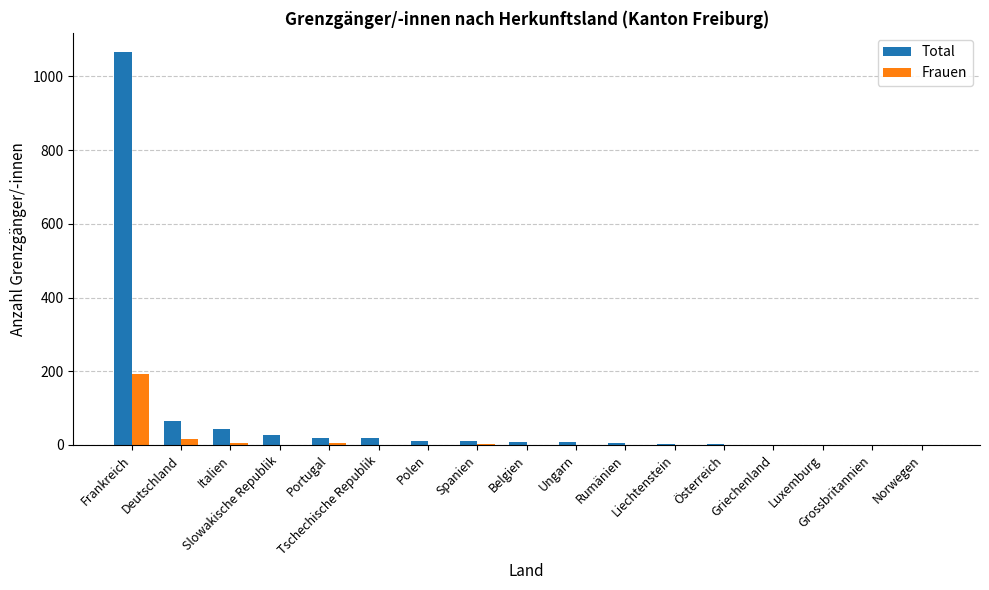

Are the bars horizontal?

No